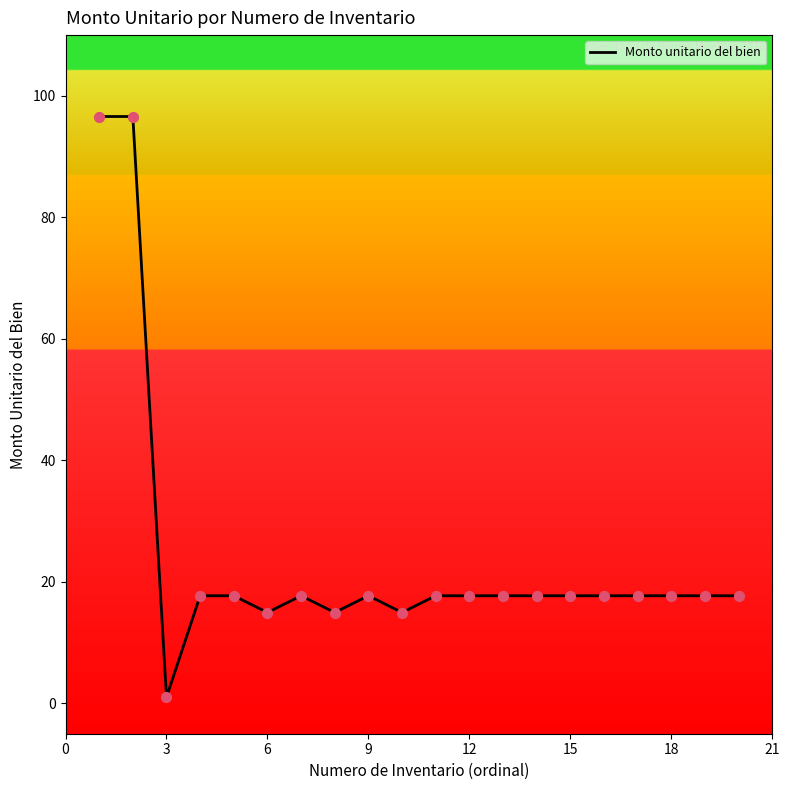

What is the maximum value shown in the chart?

96.6